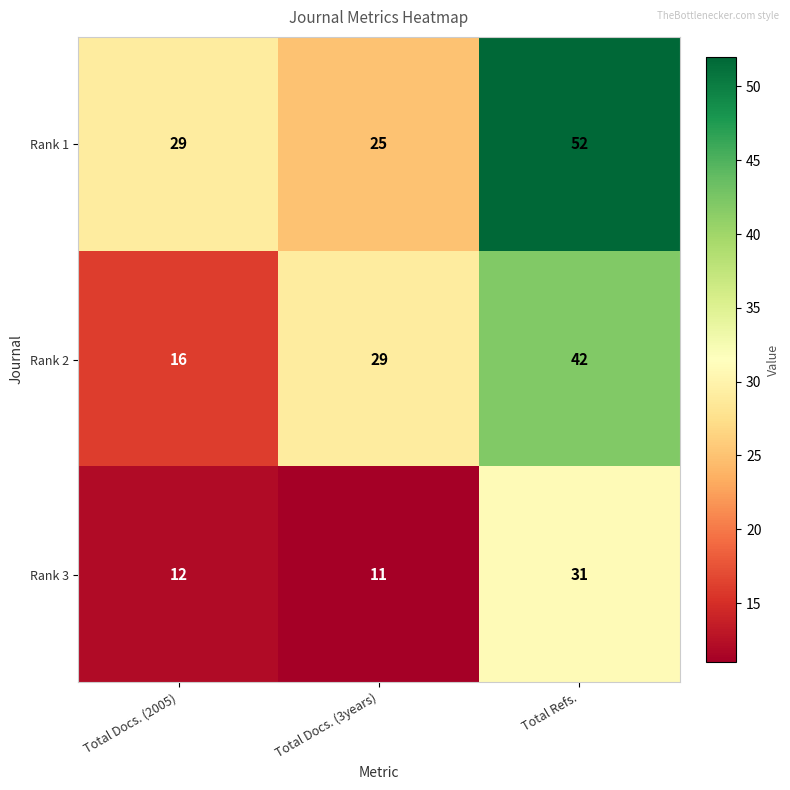

Which category has the highest value in the Rank 3 series?

Total Refs.